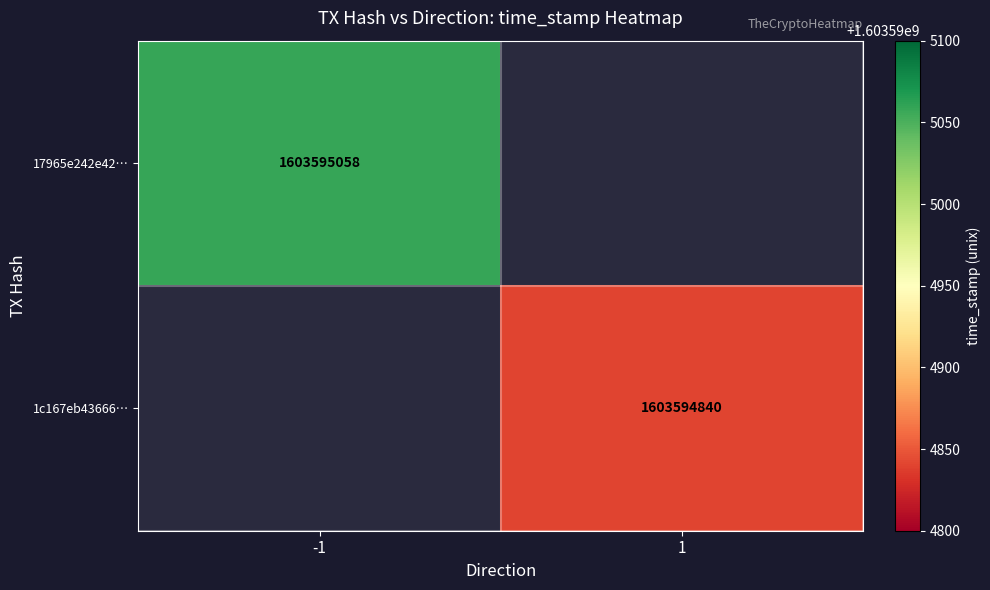

Reading left to right, what are all the values shown in this chart?

17965e242e42240e26083e11901e60829e77bac…: -1	1603595058
1c167eb4366684465c340d987c871e45b98fc4b…: 1	1603594840